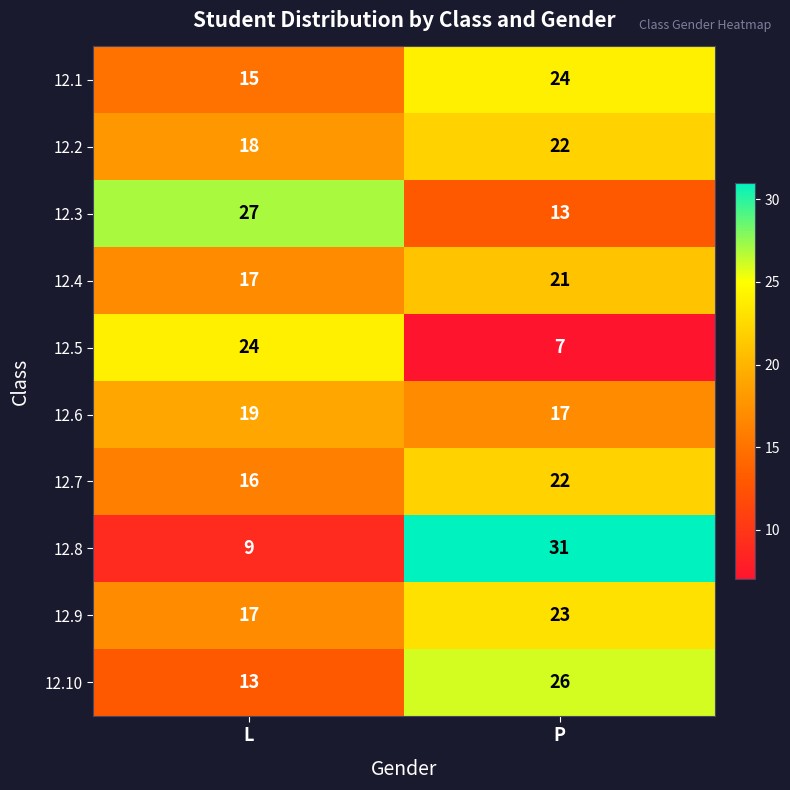

At which label is 12.9 closest to 20?

L